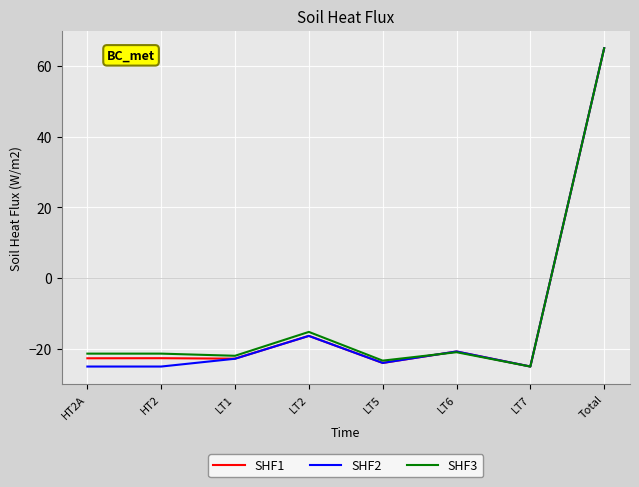

Is the value of SHF3 at LT1 greater than the value of SHF1 at LT5?

Yes